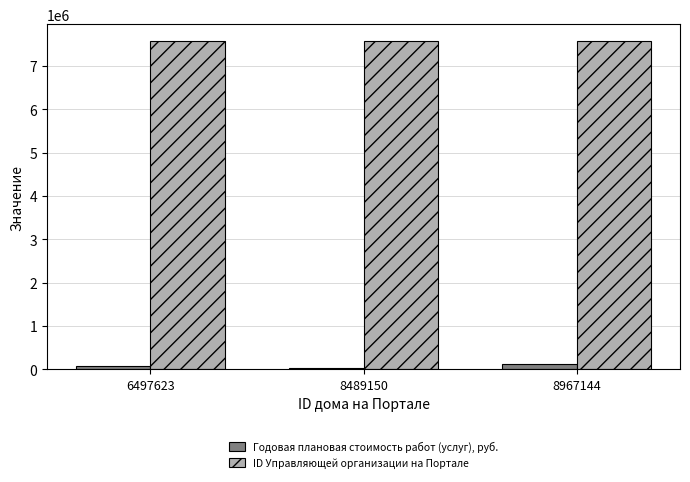

The value of ID Управляющей организации на Портале at 6497623 is 7583914. True or false?

True